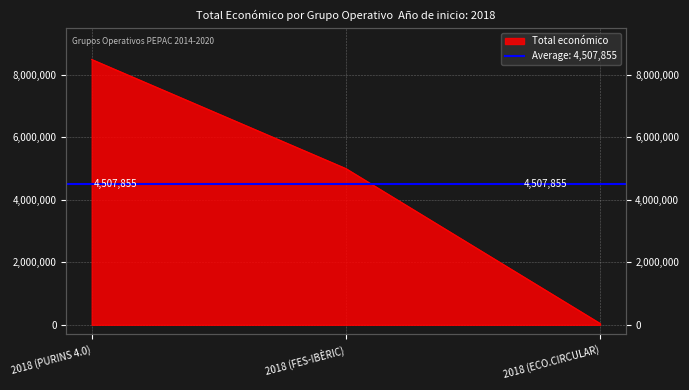

What is the average value?

4507855